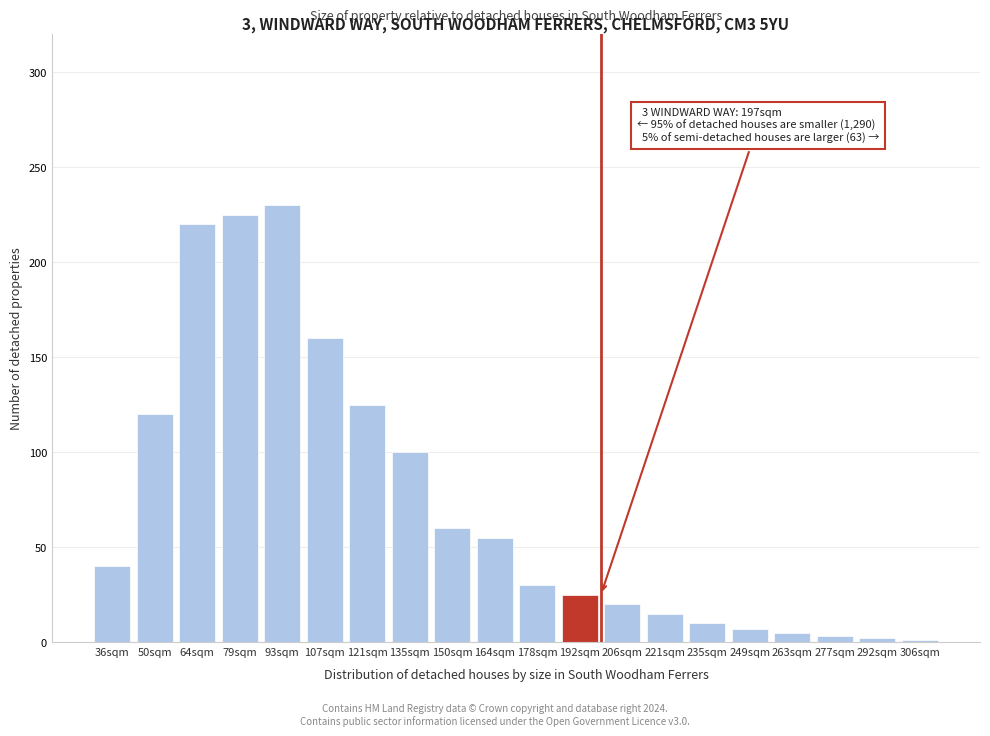

Between 64sqm and 206sqm, which is larger?

64sqm